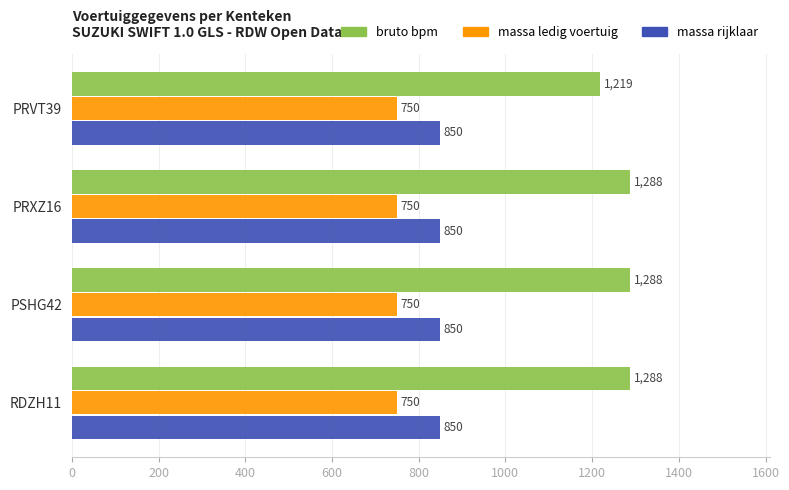

What is the maximum value shown in the chart?

1288